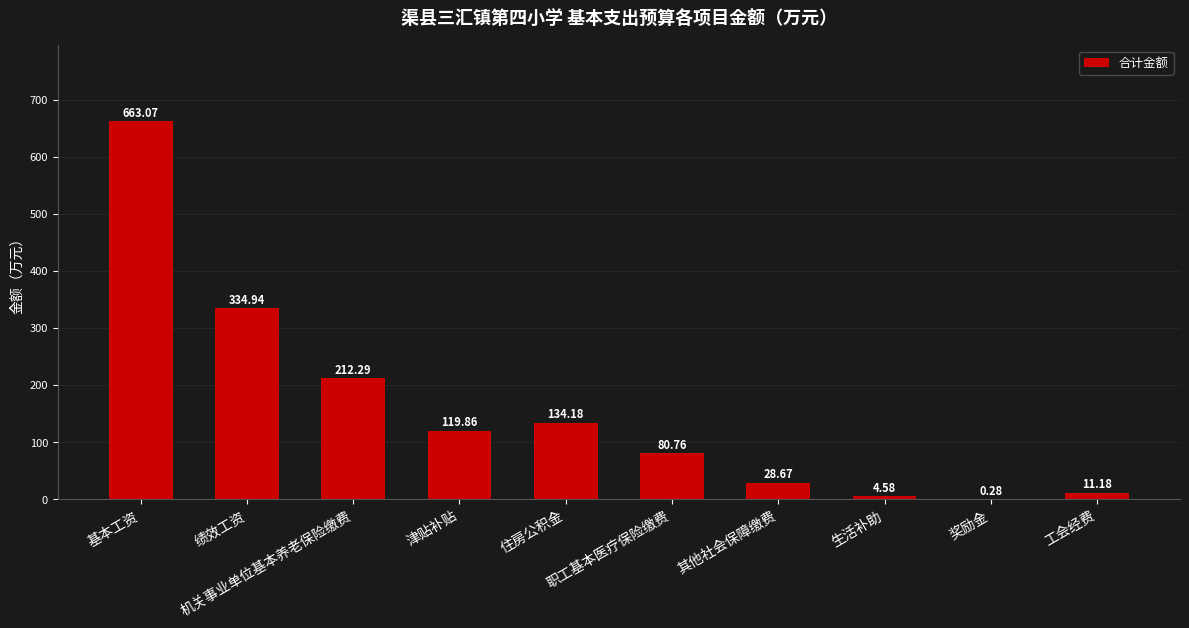

What is the sum of all values?

1589.8